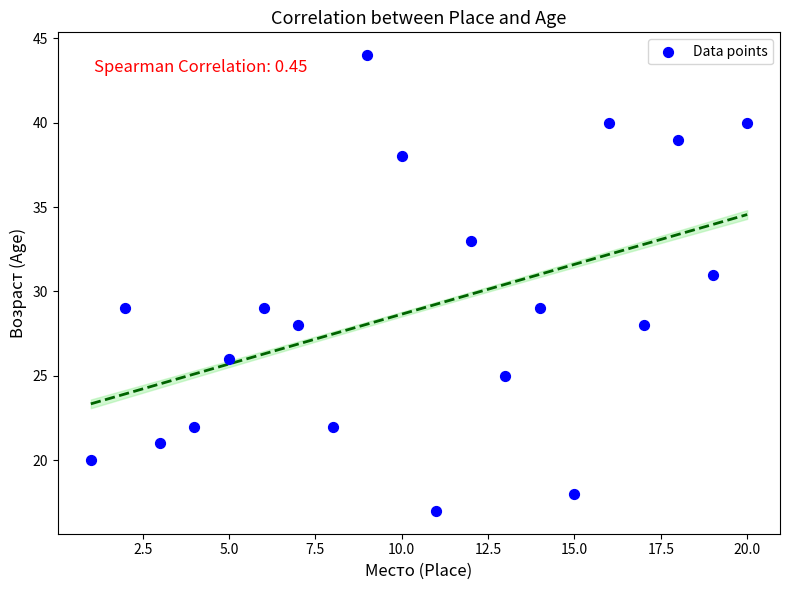

What is the range of X values (max minus min)?

19